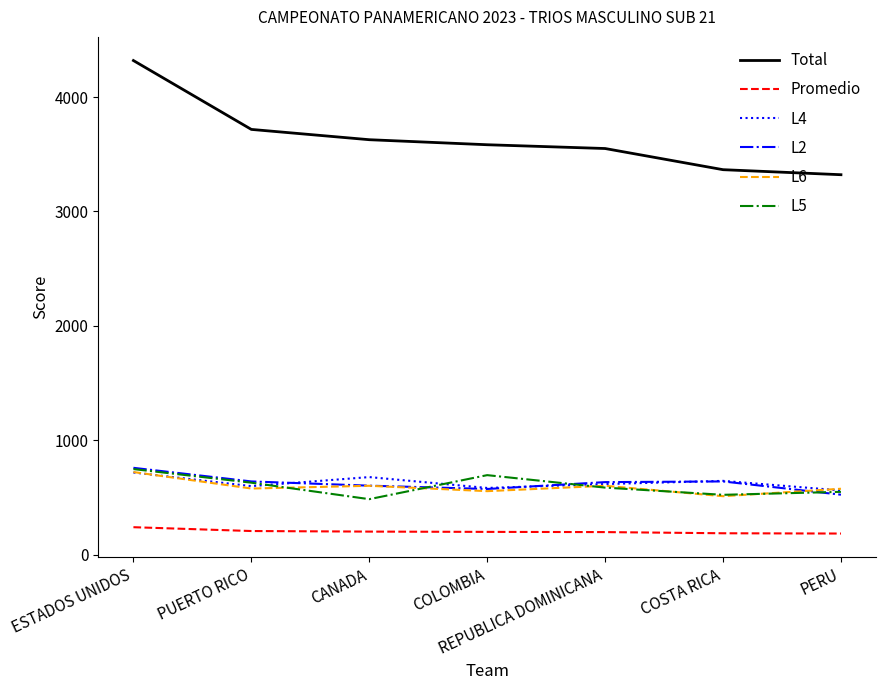

True or false: L5 and L6 intersect in this chart.

True